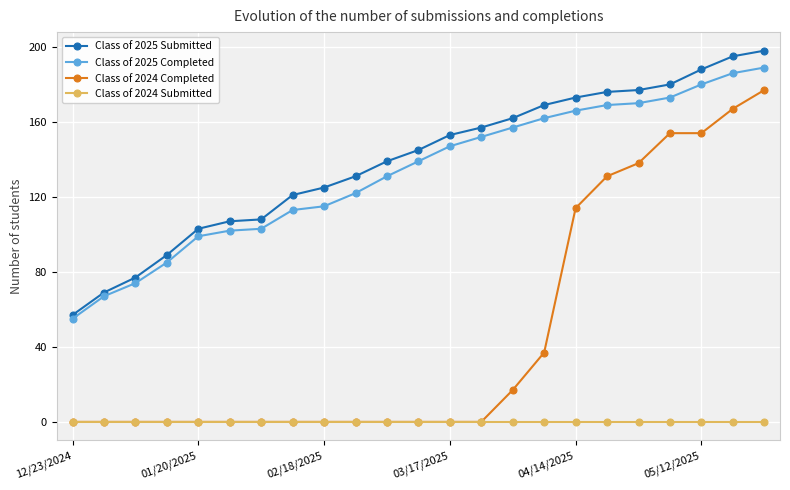

What are all the series names shown in the legend?

Class of 2025 Submitted, Class of 2025 Completed, Class of 2024 Completed, Class of 2024 Submitted